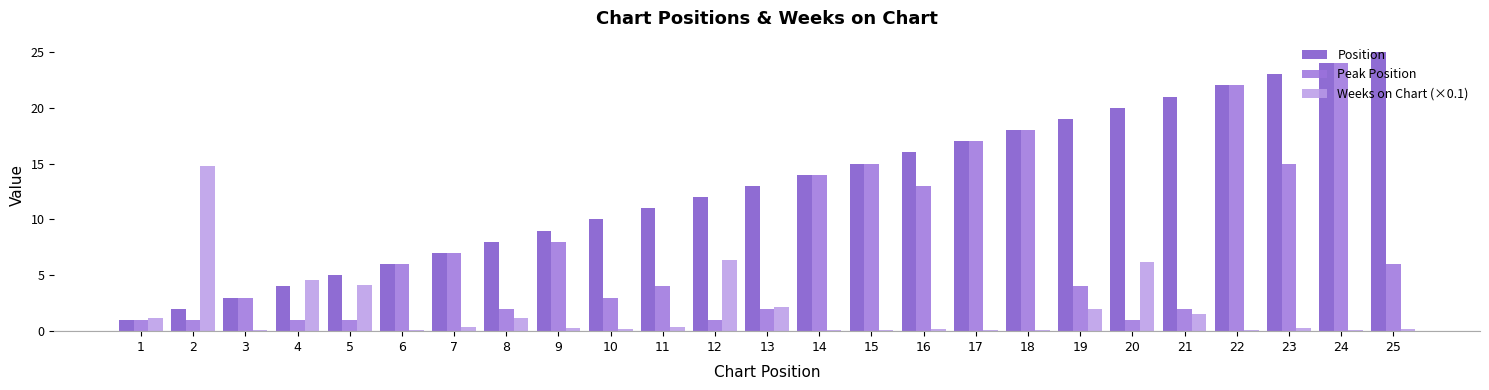

What is the minimum value for Peak Position?

1.0